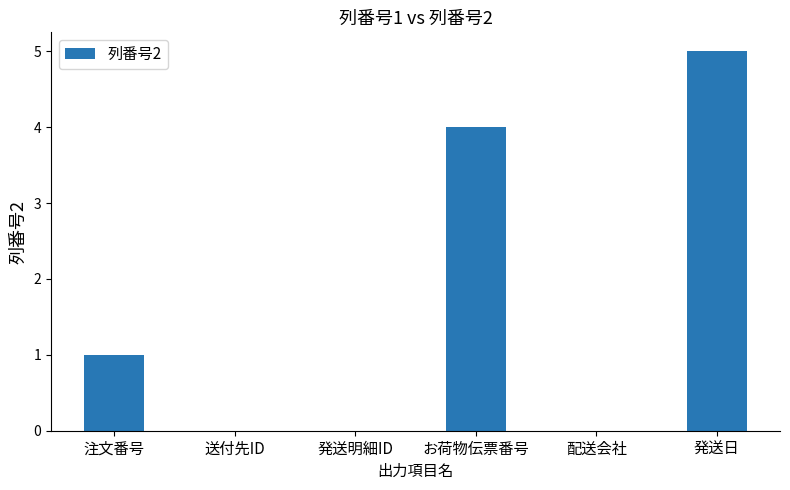

What is the sum of the values at 注文番号 and 発送日?

6